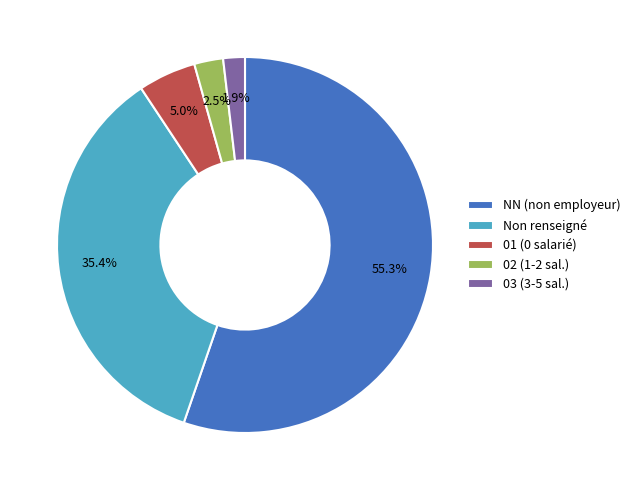

What percentage is NOT represented by 02 (1-2 sal.)?

97.5%